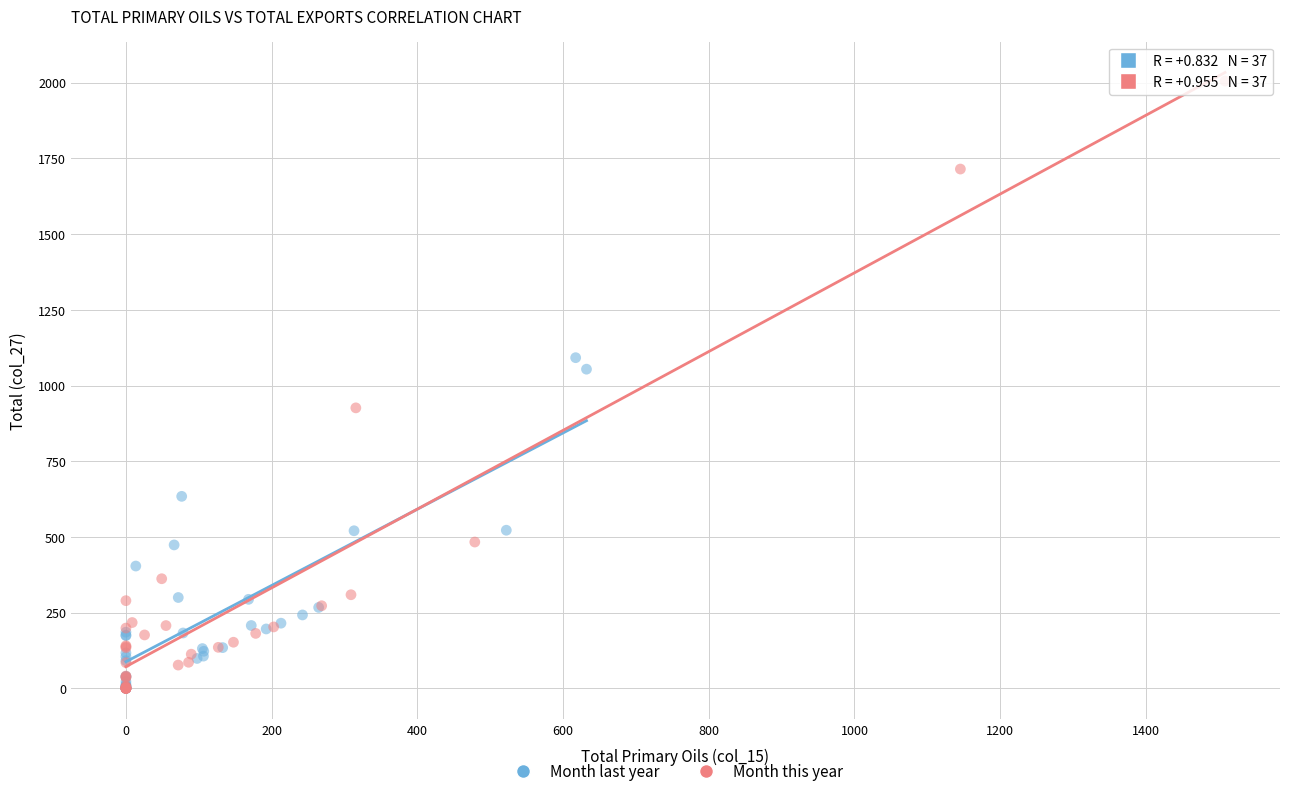

Which series has the widest spread of Y values?

Month this year